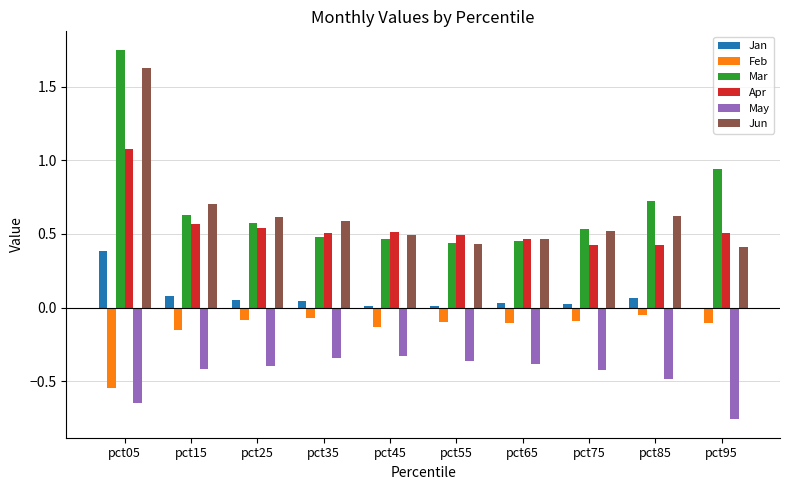

At which label does Mar reach its peak?

pct05